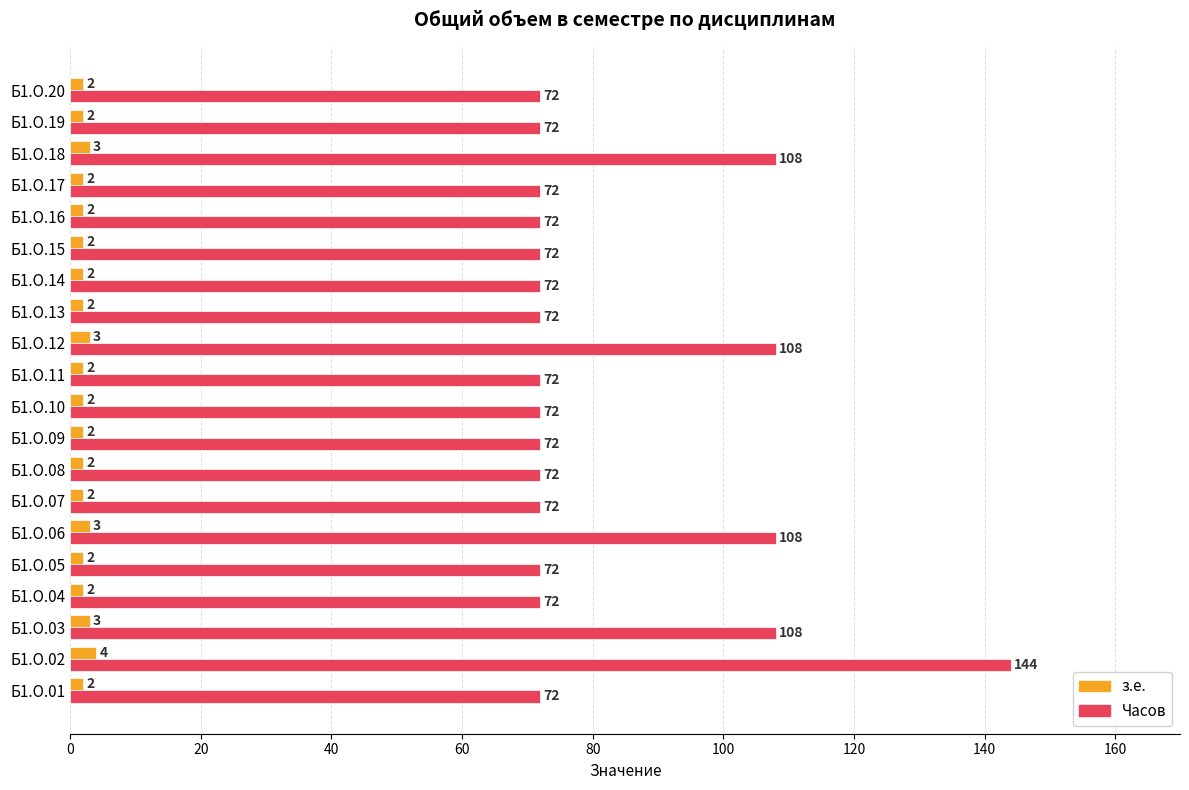

At which category is the sum across all series the highest?

Б1.О.02